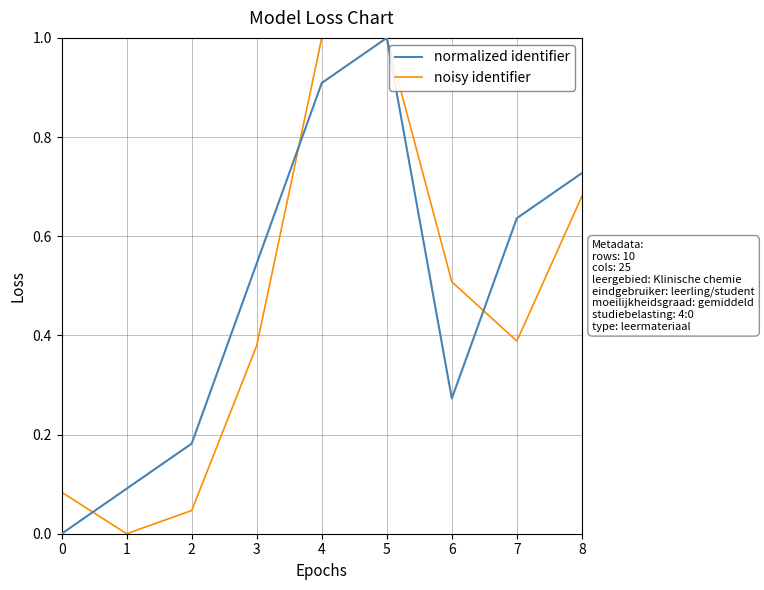

Where is the first local minimum for normalized identifier?

6